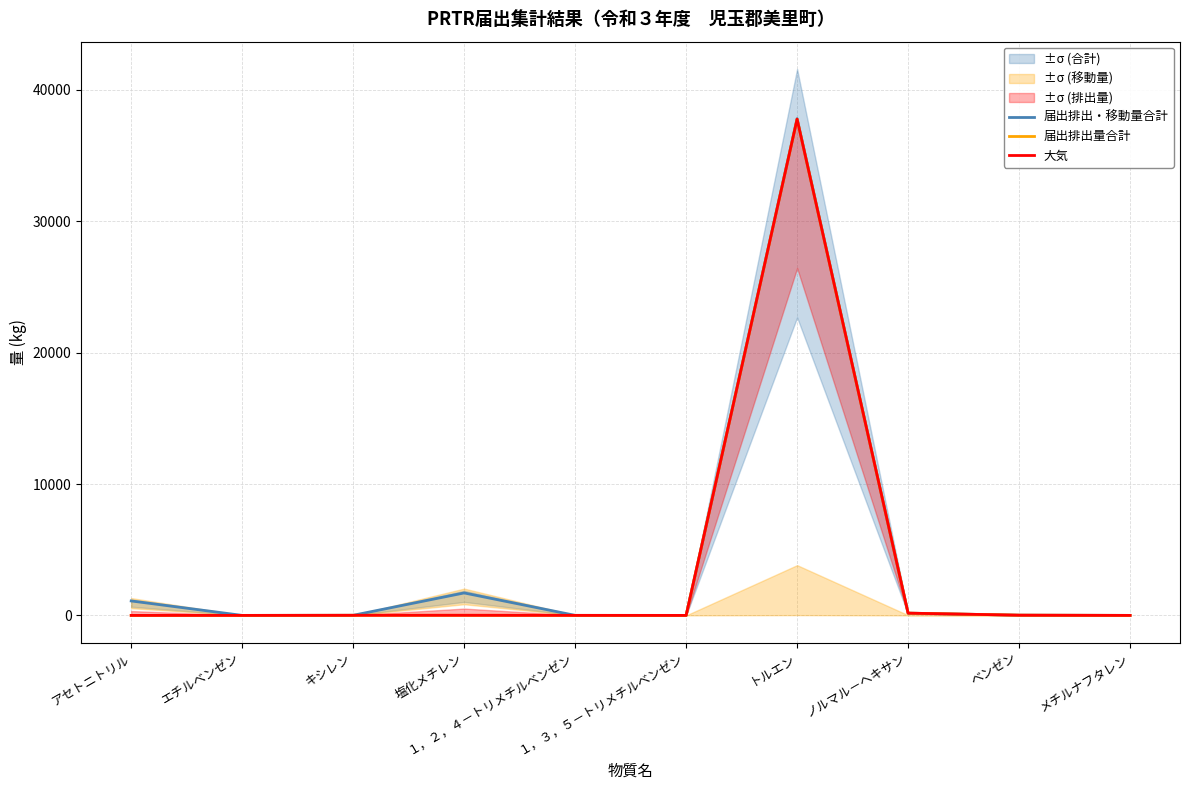

At which label is 届出排出量合計 closest to 18884?

ノルマル－ヘキサン